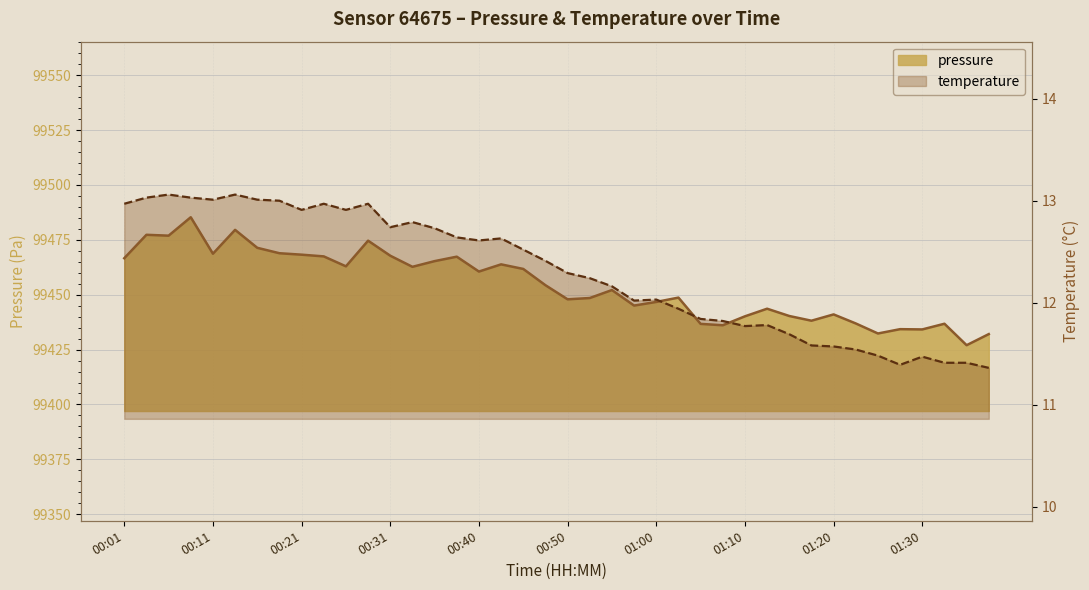

Which series changed the most between 00:38 and 01:05?

pressure